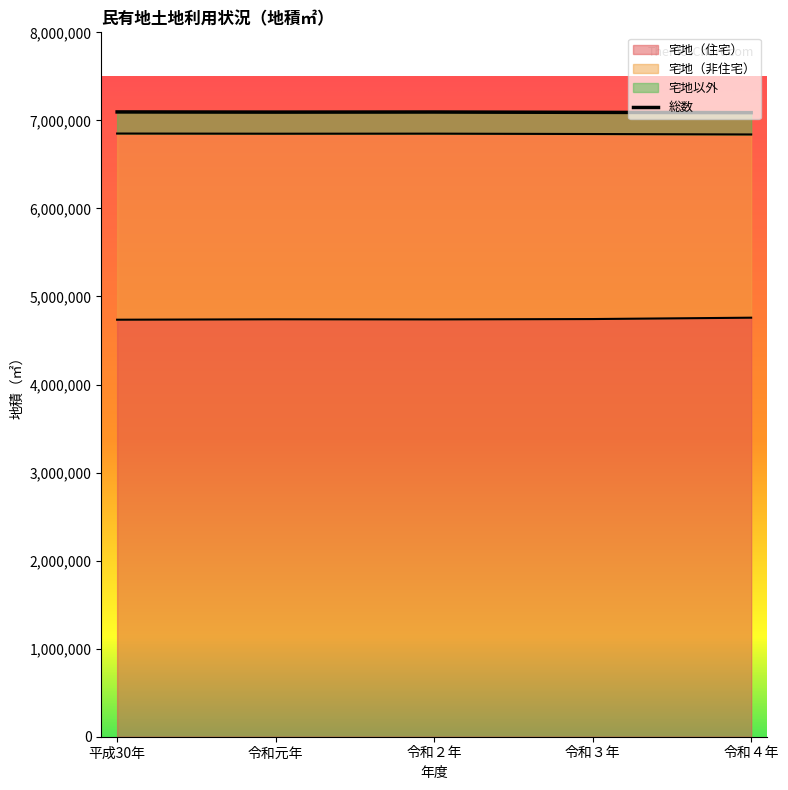

What is the lowest value of the 宅地（住宅） series?

4736061